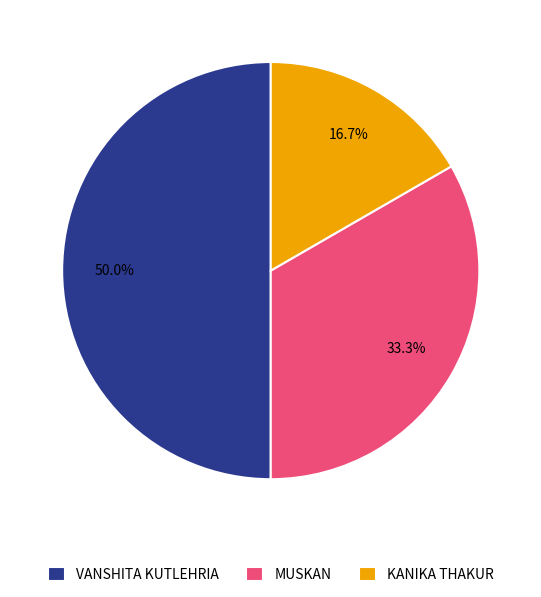

What is the largest slice in the pie chart?

VANSHITA KUTLEHRIA